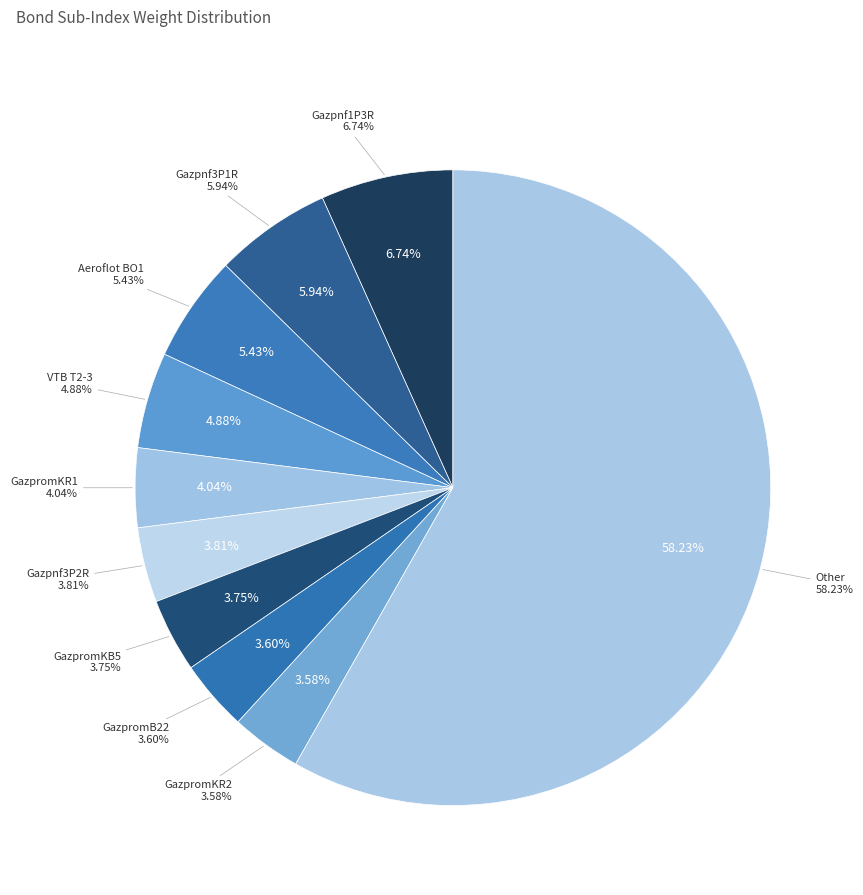

Does any single category account for the majority?

No